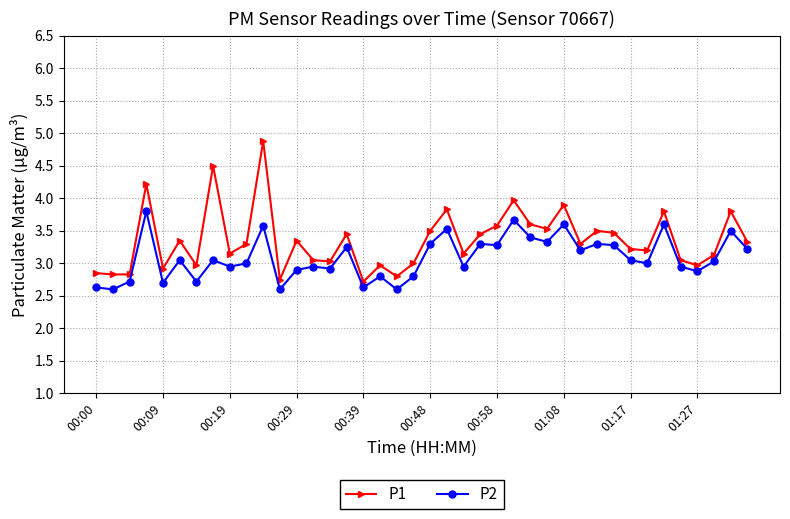

Which series has the largest range (max minus min)?

P1